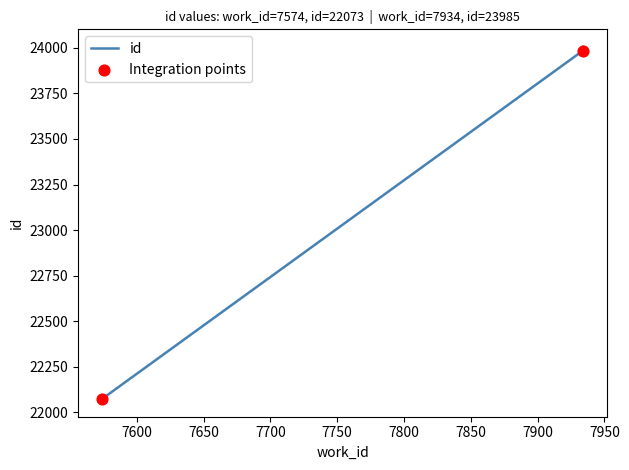

Between 7934 and 7934, which is larger?

7934